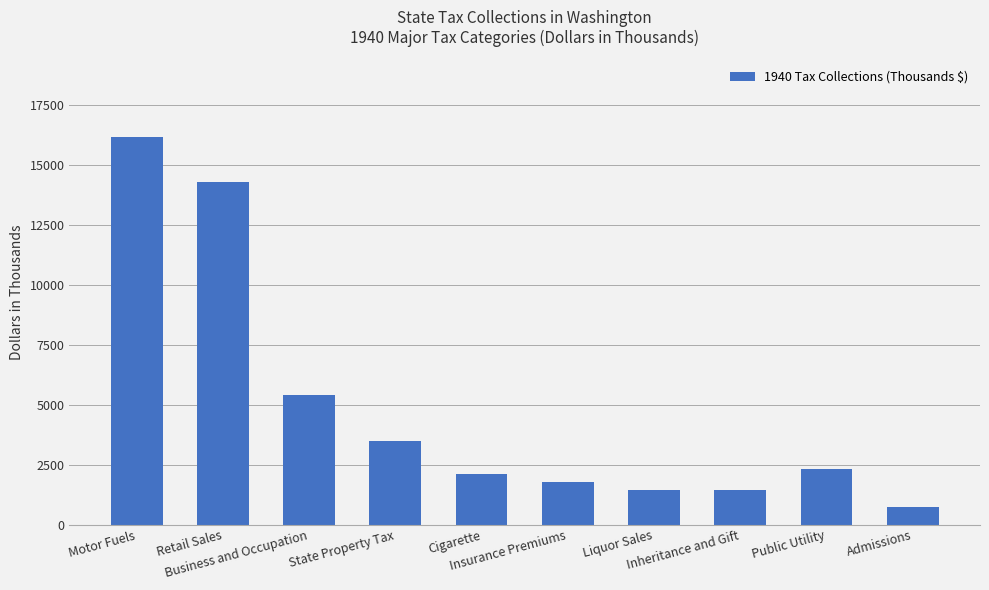

At which label is the value closest to 8444?

Business and Occupation